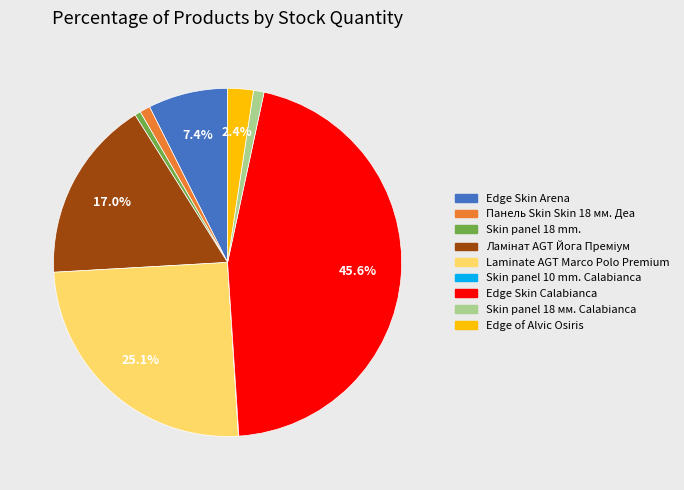

Is there a majority slice in this chart?

No